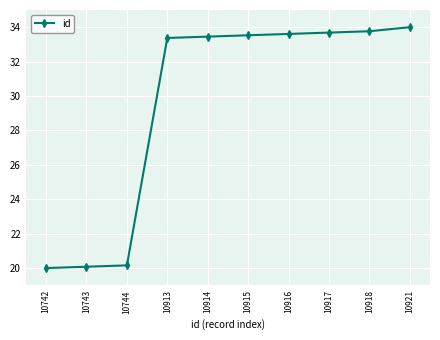

Where does the data first go above 33?

10913